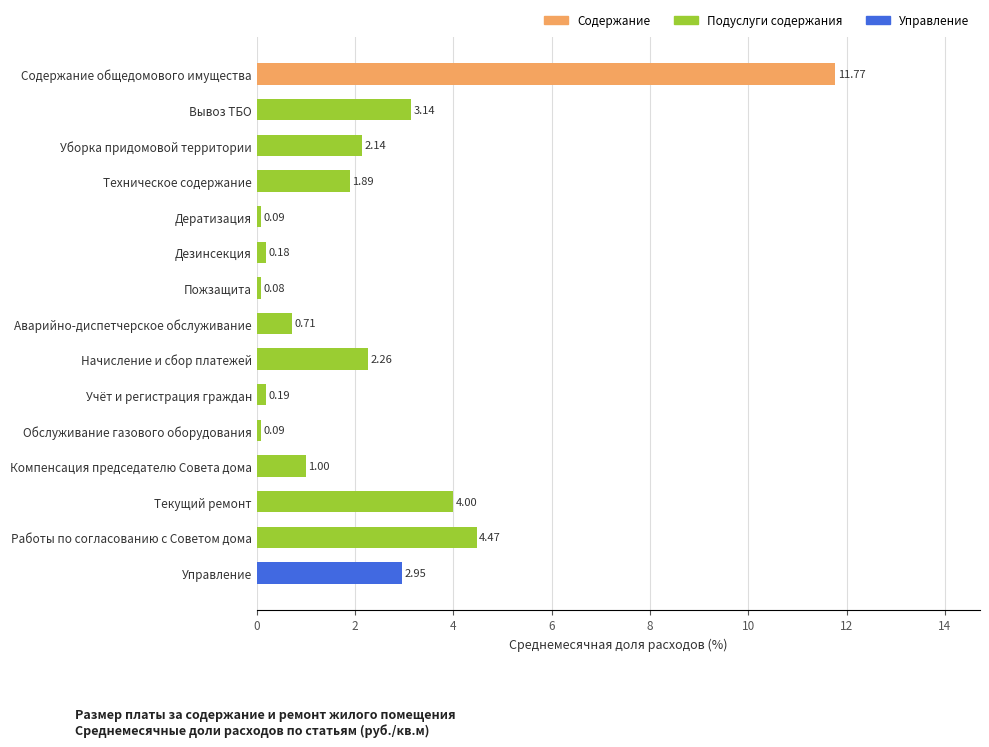

Between Вывоз ТБО and Дезинсекция, which is larger?

Вывоз ТБО